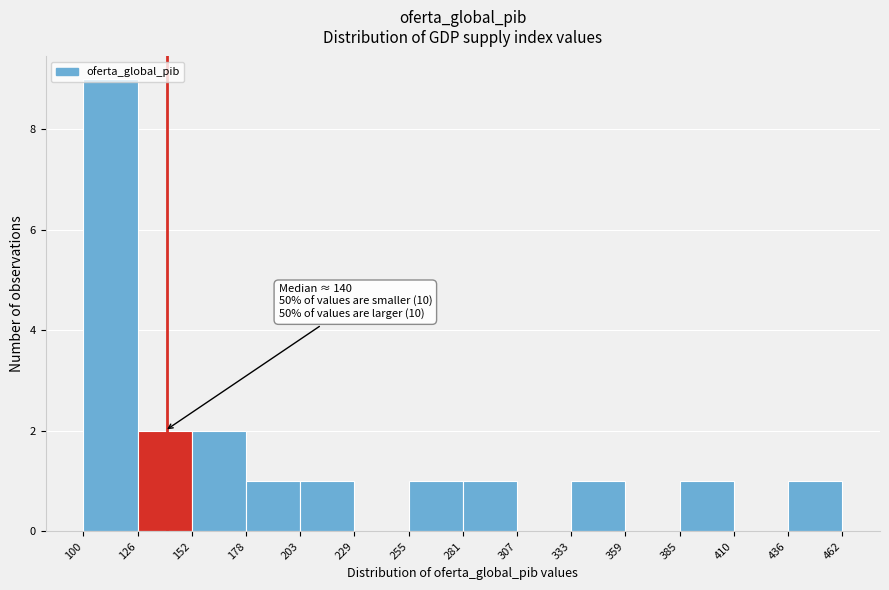

Which range on the x-axis has the tallest bar?

100 to 126